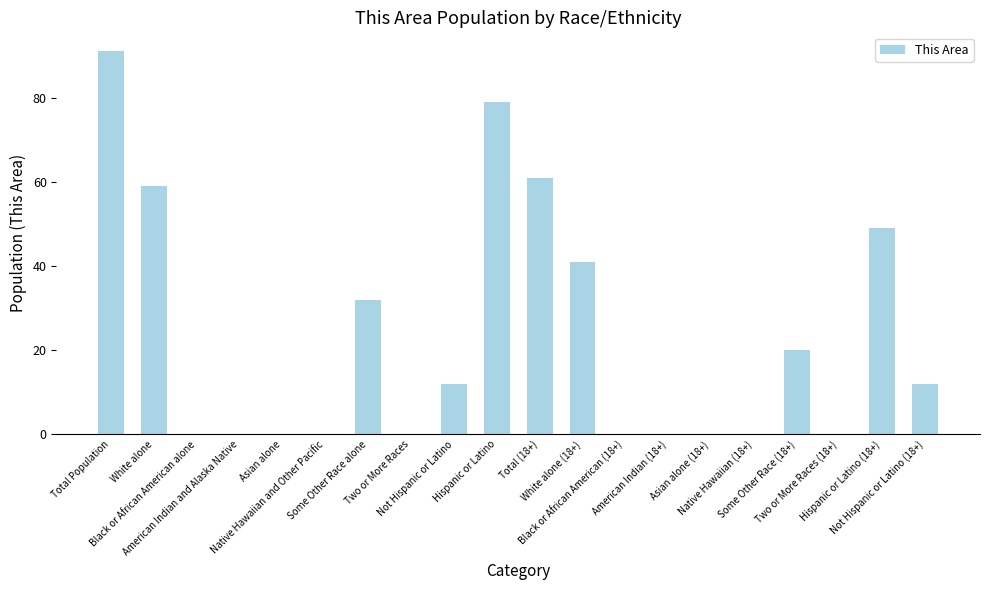

Count the number of data series in this chart.

1